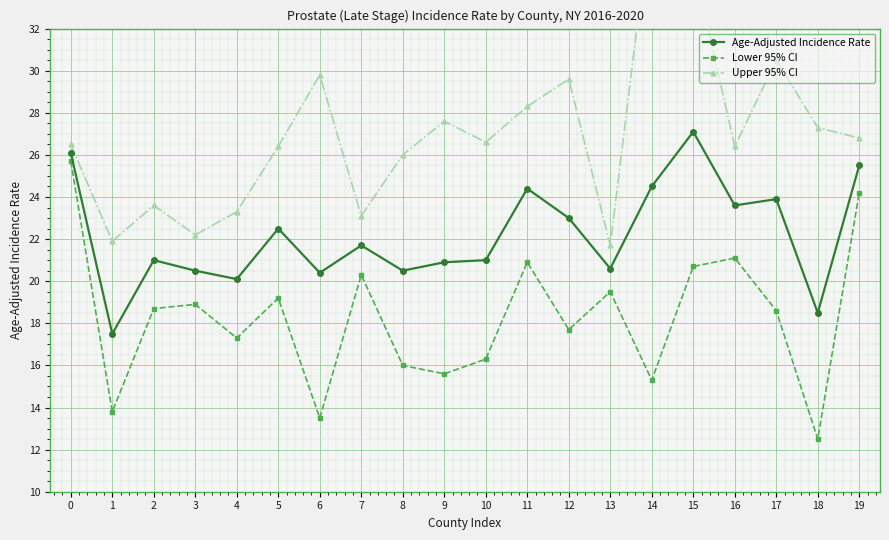

What is the value of the Lower 95% CI point at the 5th from the left?

17.3